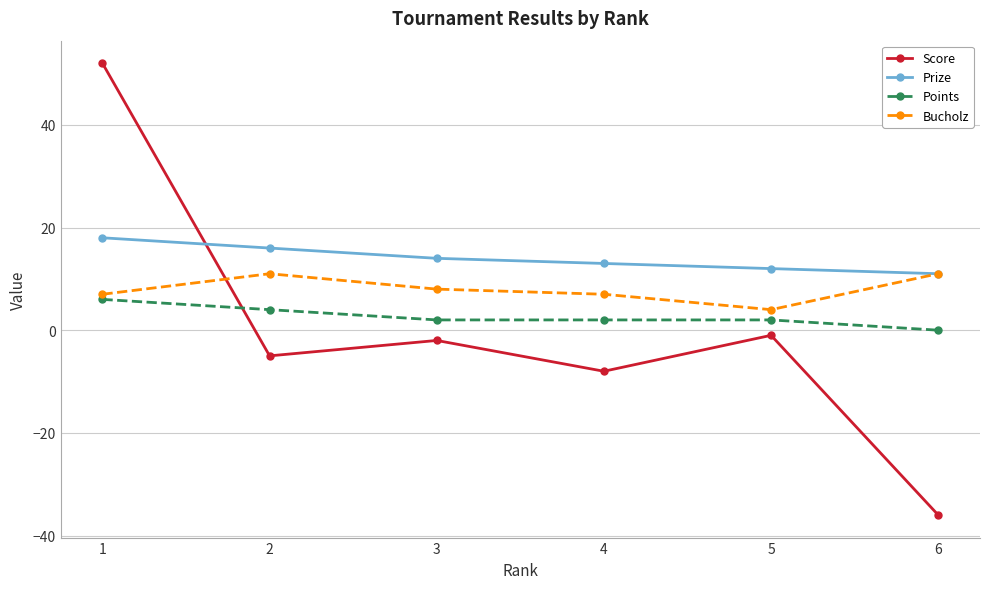

True or false: Bucholz has more than 0 interior local peaks.

True